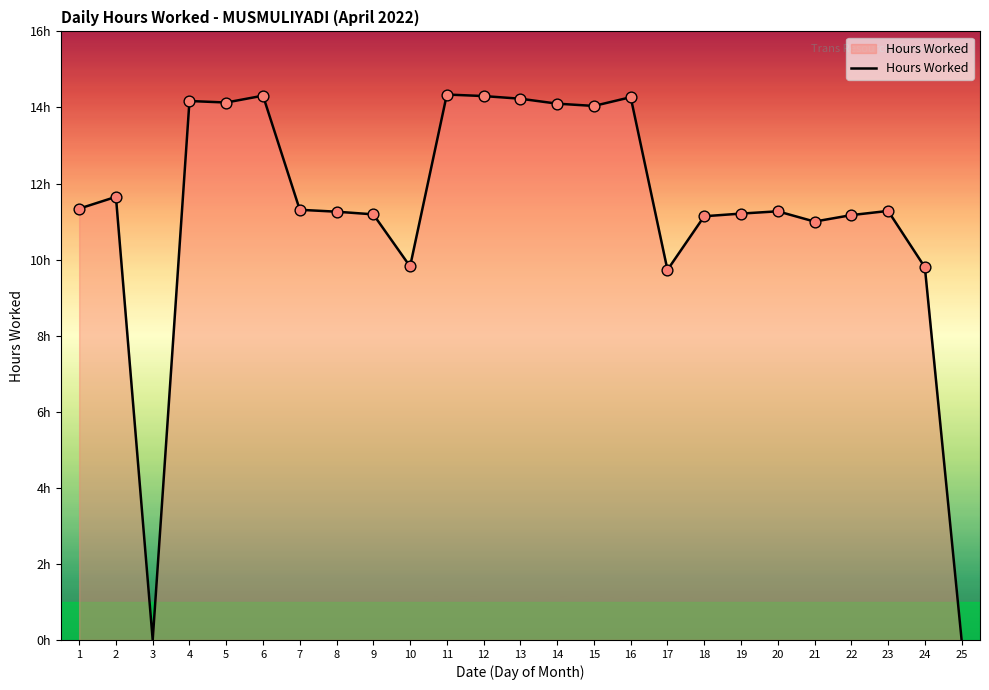

What is the ratio of the value at 22 to the value at 21?

1.0